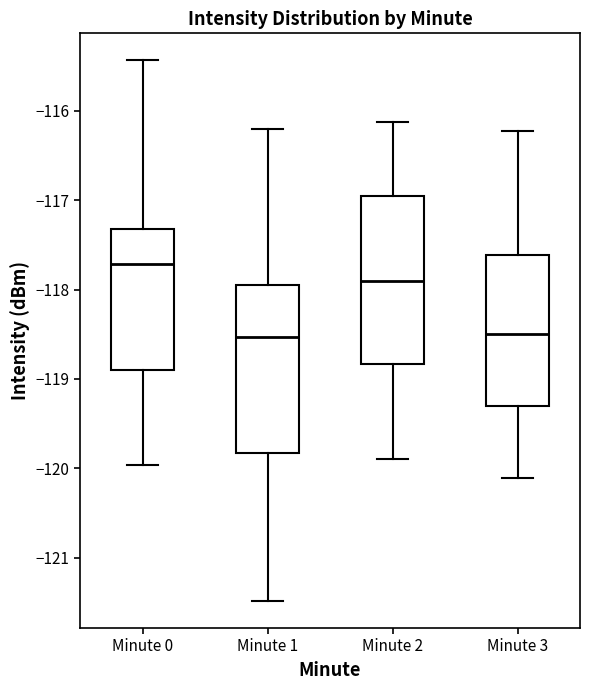

Reading left to right, transcribe this box plot: for each box, give where its median line is, the range the box spans, and where its two whiskers end, as read against the y-axis. The values are not printed on the chart, so give them approximately, as read against the axis.

Minute 0: median -117.7, box -118.9 to -117.3, whiskers -120.0 to -115.4
Minute 1: median -118.5, box -119.8 to -117.9, whiskers -121.5 to -116.2
Minute 2: median -117.9, box -118.8 to -117.0, whiskers -119.9 to -116.1
Minute 3: median -118.5, box -119.3 to -117.6, whiskers -120.1 to -116.2